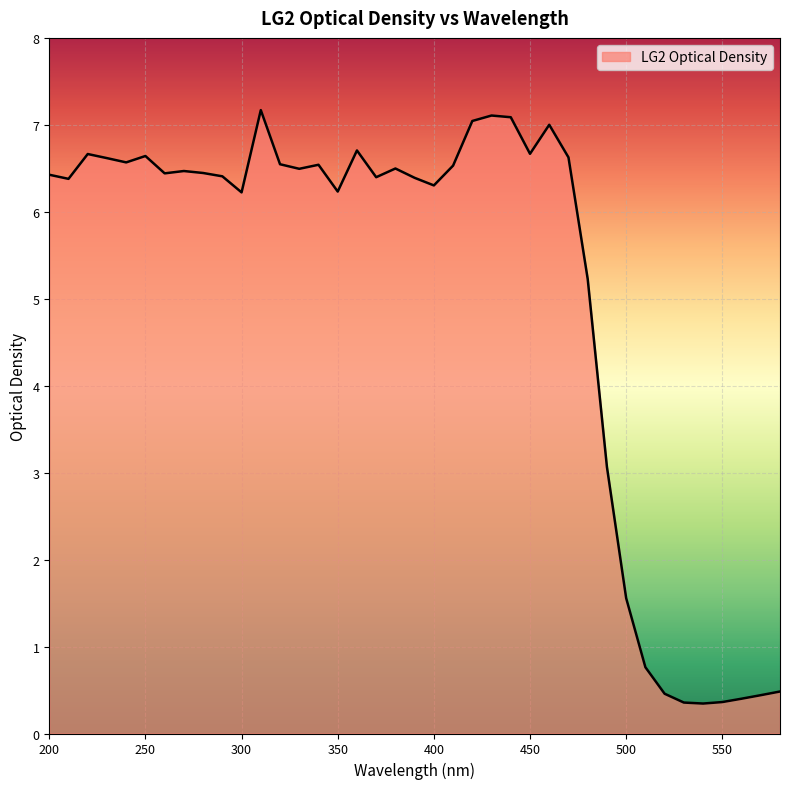

What is the maximum value shown in the chart?

7.2